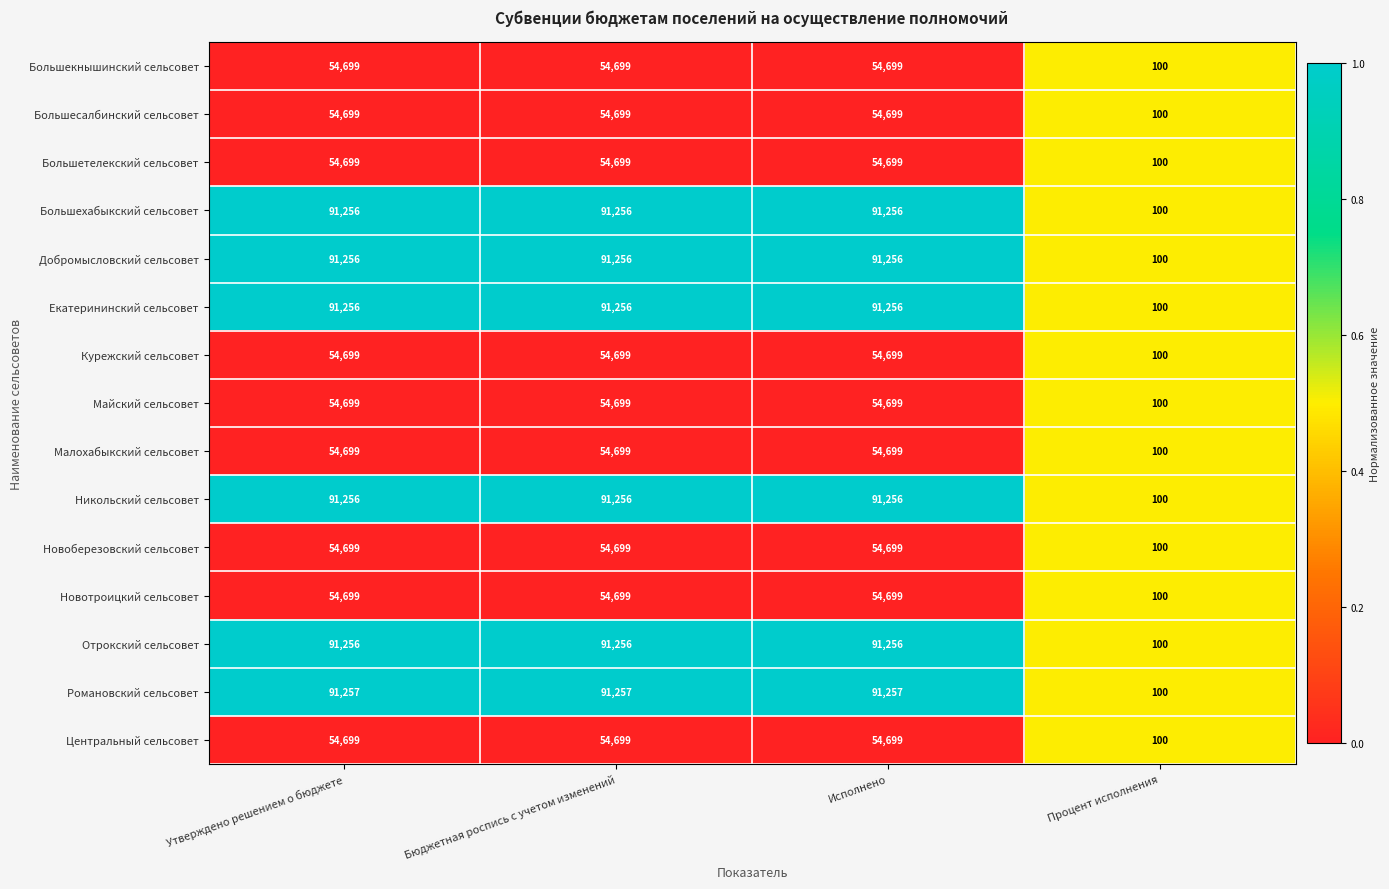

How many data points does each series have?

4